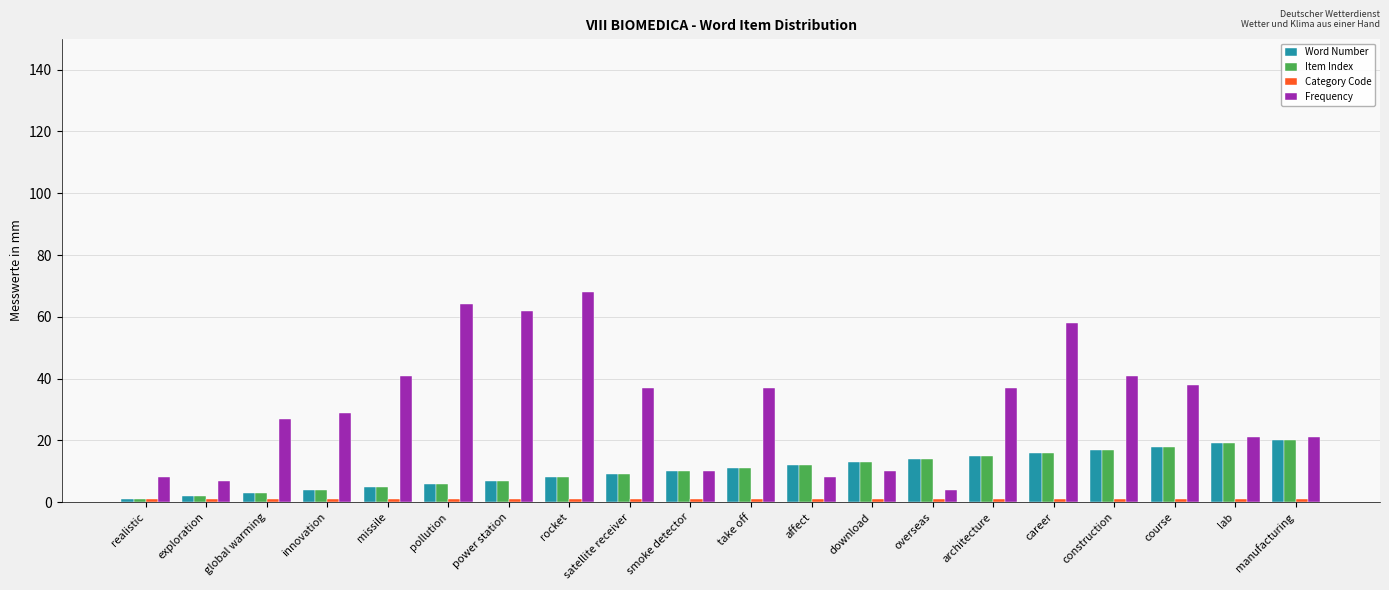

Which series has the largest total across all categories?

Frequency